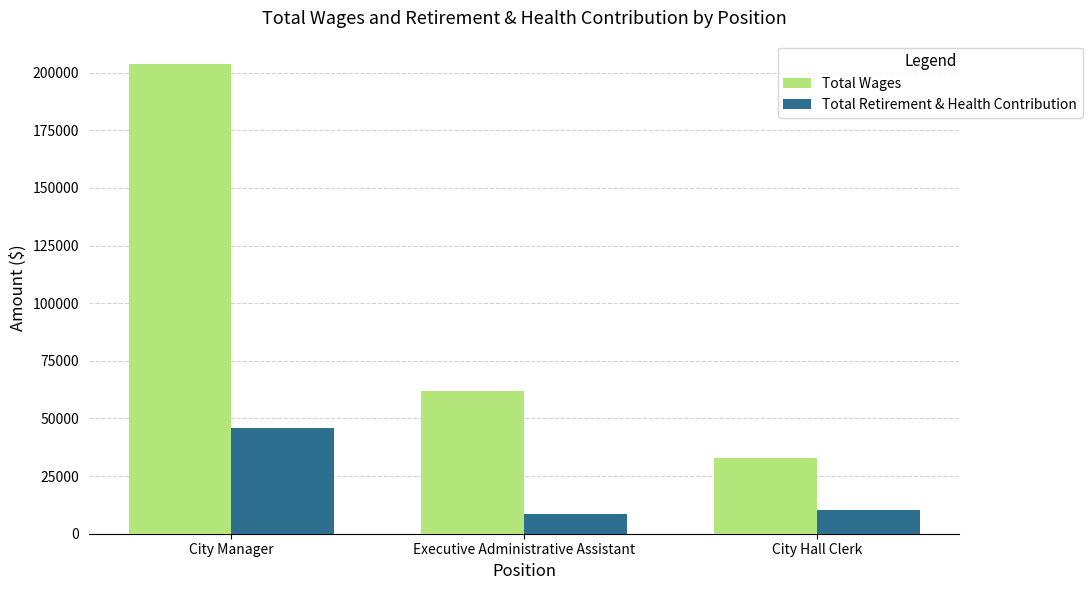

What is the minimum value for Total Wages?

33007